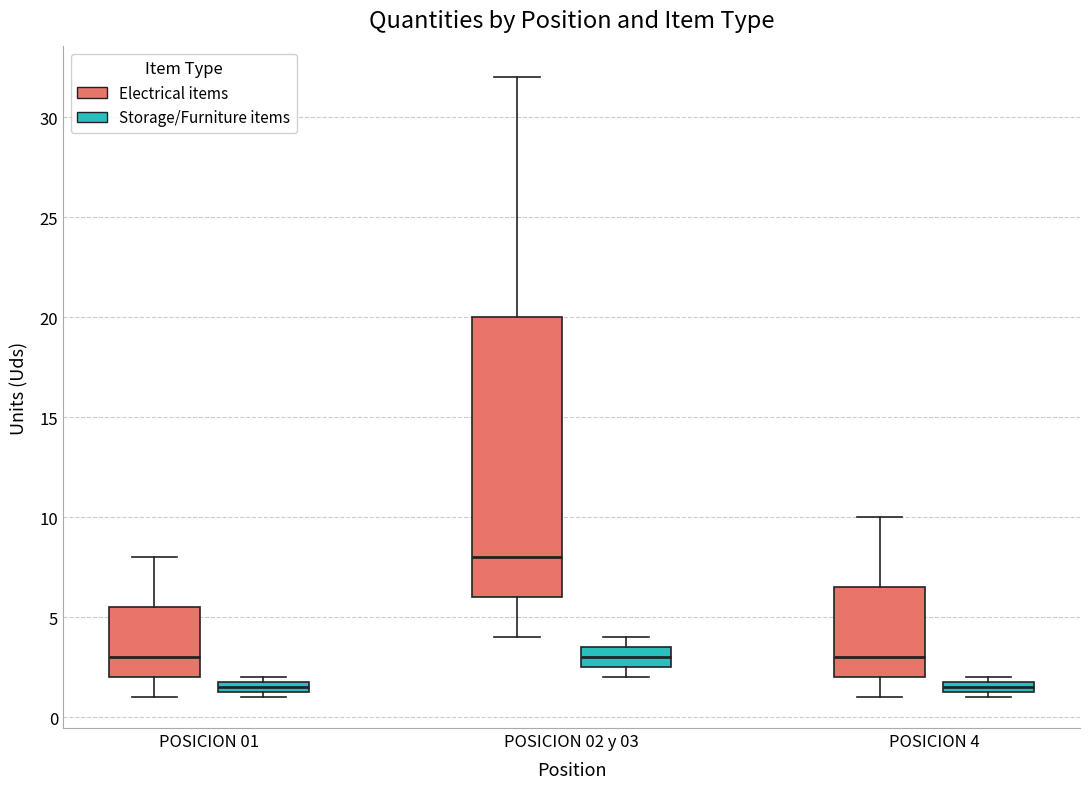

Which box is the tallest, from its lower edge to its upper edge?

POSICION 02 y 03 (Electrical items)